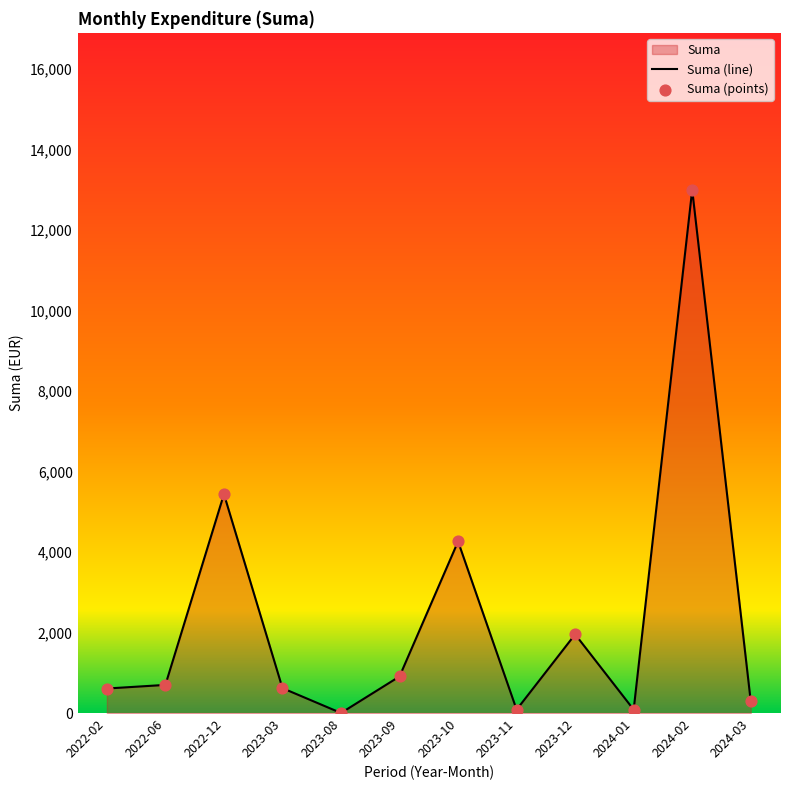

What is the ratio of the value at 2023-12 to the value at 2023-03?

3.2